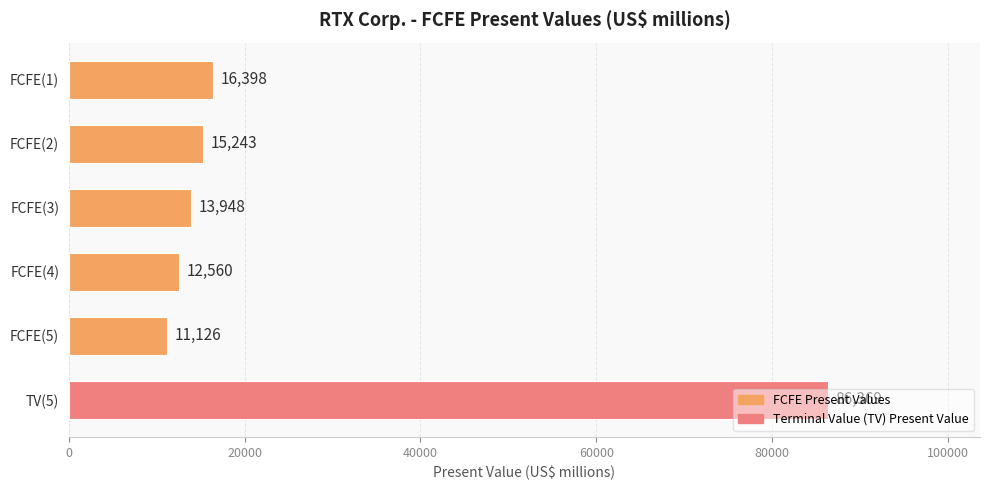

The chart shows a value of 6527 at FCFE(5). True or false?

False